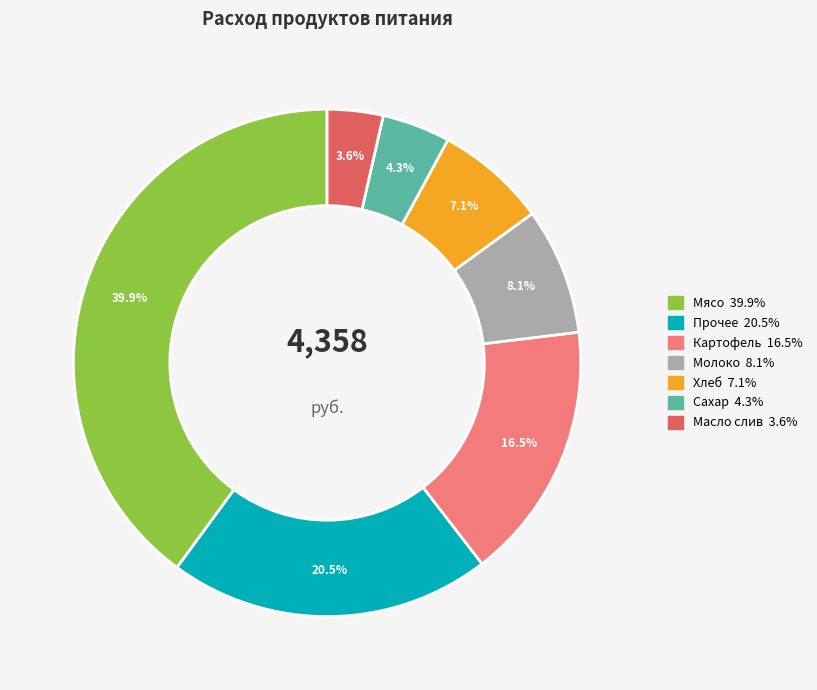

Is there a majority slice in this chart?

No